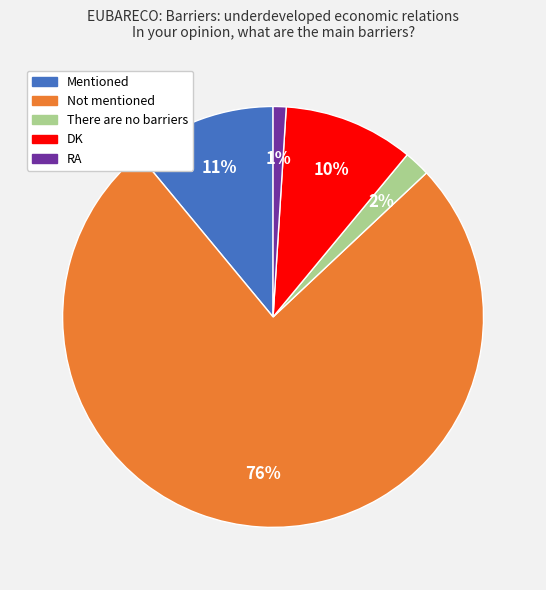

Is the sum of Mentioned and Not mentioned greater than half?

Yes